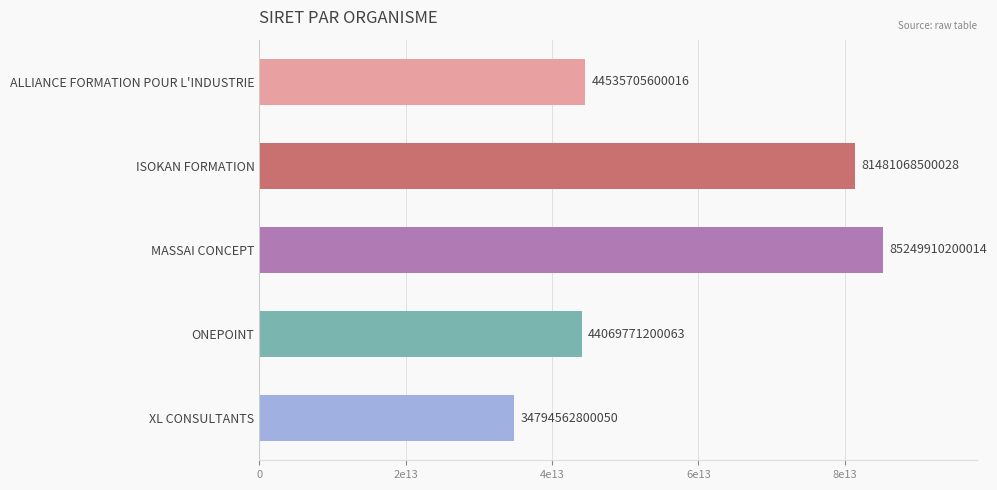

Which category has the lowest value across all series?

XL CONSULTANTS